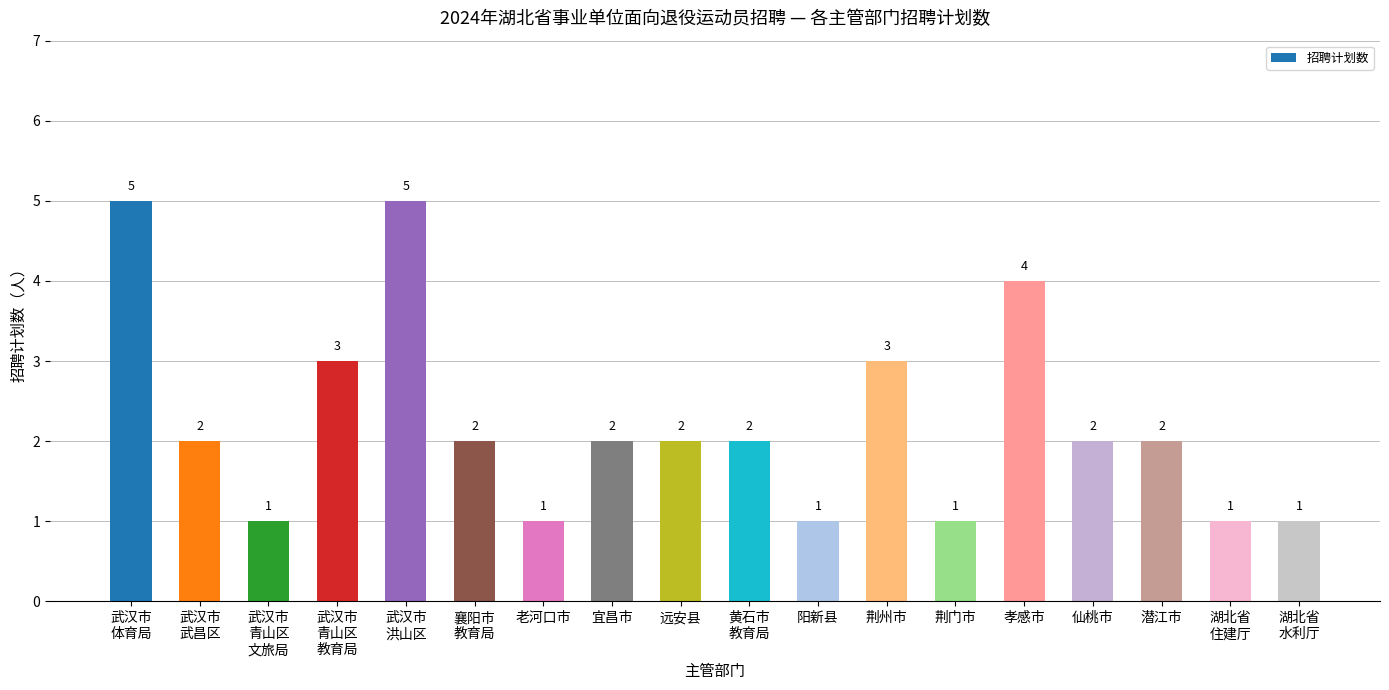

What is the label of the 14th bar from the right?

武汉市
洪山区